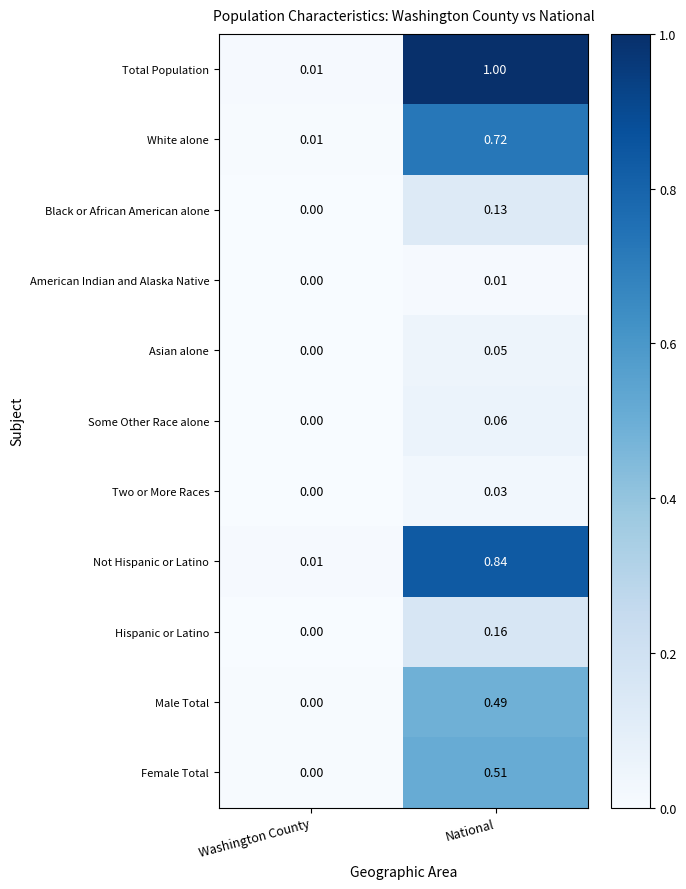

Is the value of Hispanic or Latino at Washington County greater than the value of Female Total at National?

No